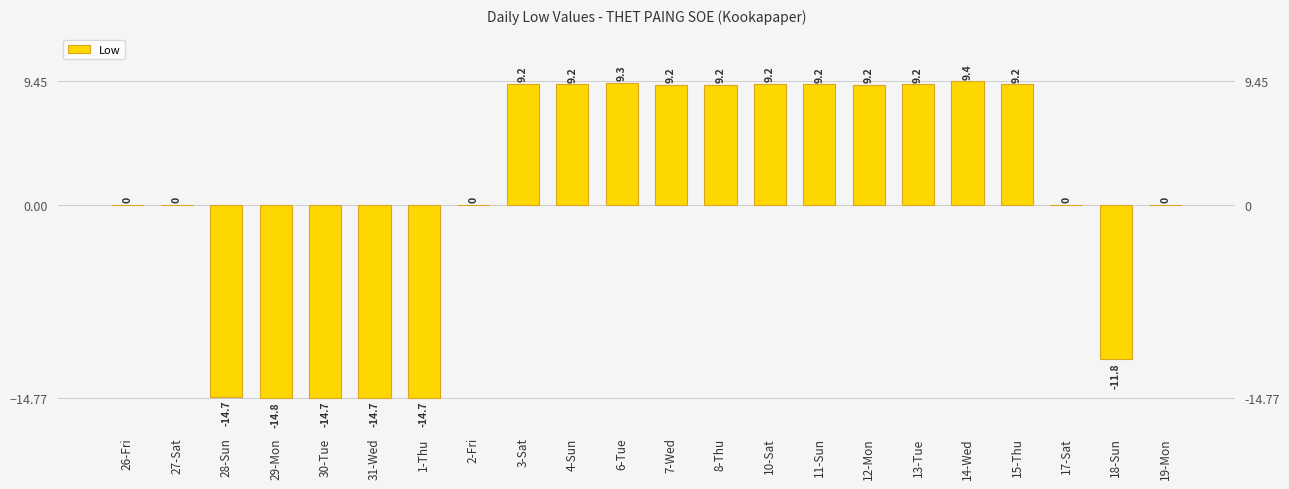

What is the difference between the second highest and second lowest values?

24.0